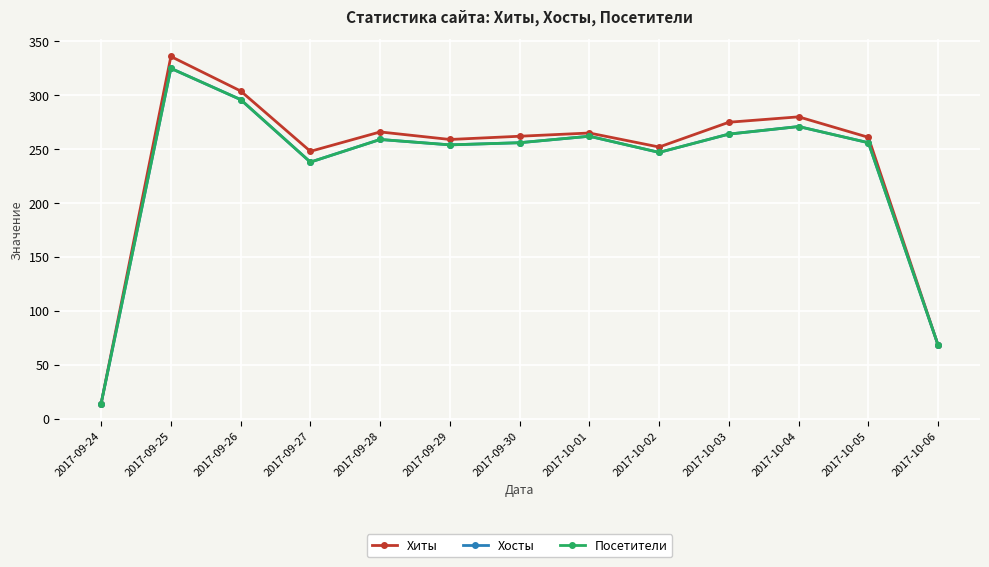

What is the label of the 11th point from the left?

2017-10-04